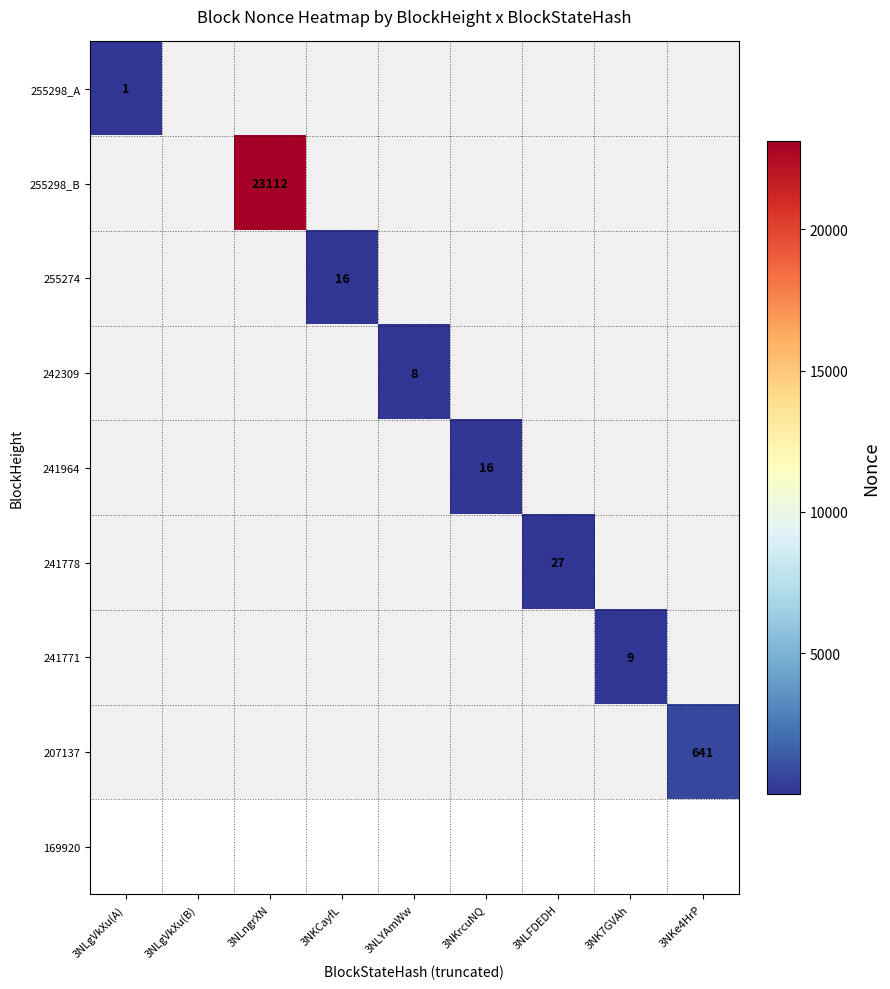

Is it true that 242309 equals 8 at 3NLYAmWw?

True